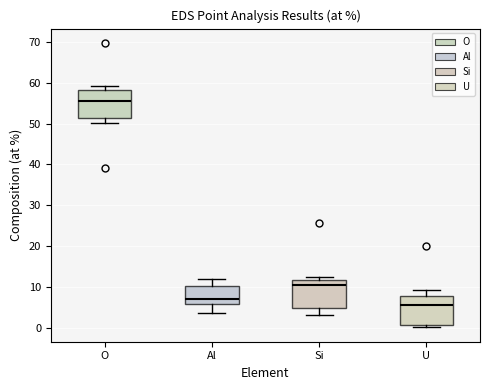

Reading left to right, transcribe this box plot: for each box, give where its median line is, the range the box spans, and where its two whiskers end, as read against the y-axis. The values are not printed on the chart, so give them approximately, as read against the axis.

O: median 56, box 51 to 58, whiskers 50 to 59
Al: median 7, box 6 to 10, whiskers 4 to 12
Si: median 11, box 5 to 12, whiskers 3 to 12 (just above the box's upper edge)
U: median 6, box 1 to 8, whiskers 0 to 9